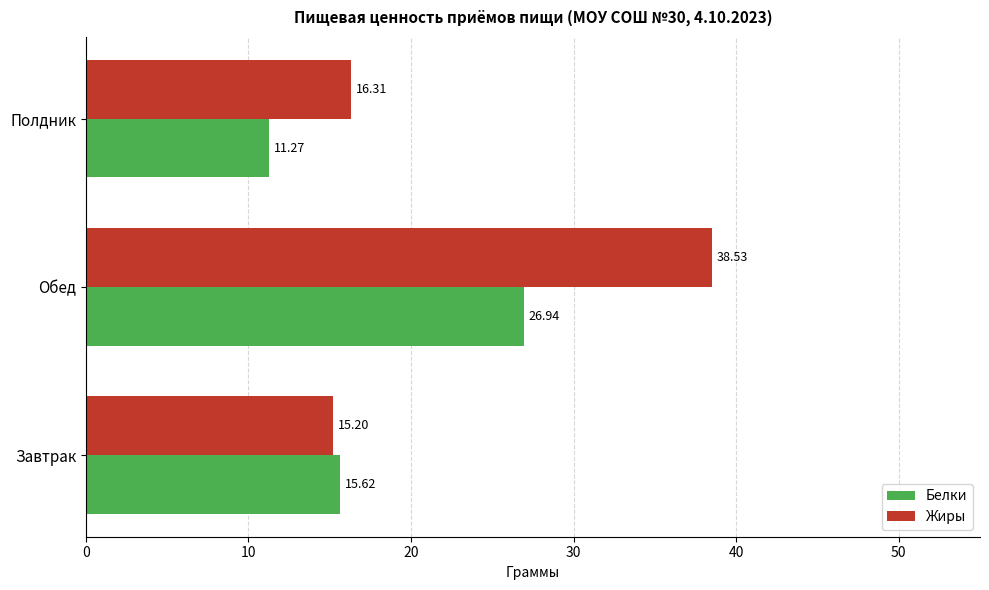

Which category has the lowest value in the Белки series?

Полдник